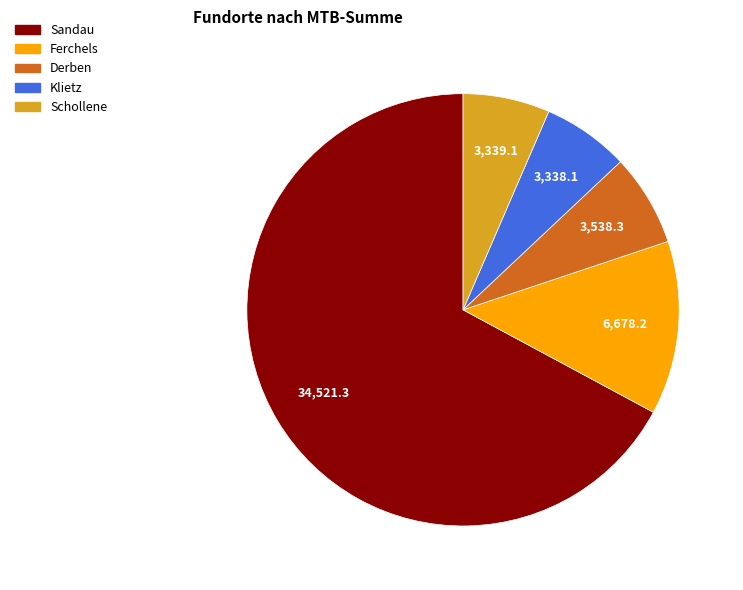

Does any single category account for the majority?

Yes